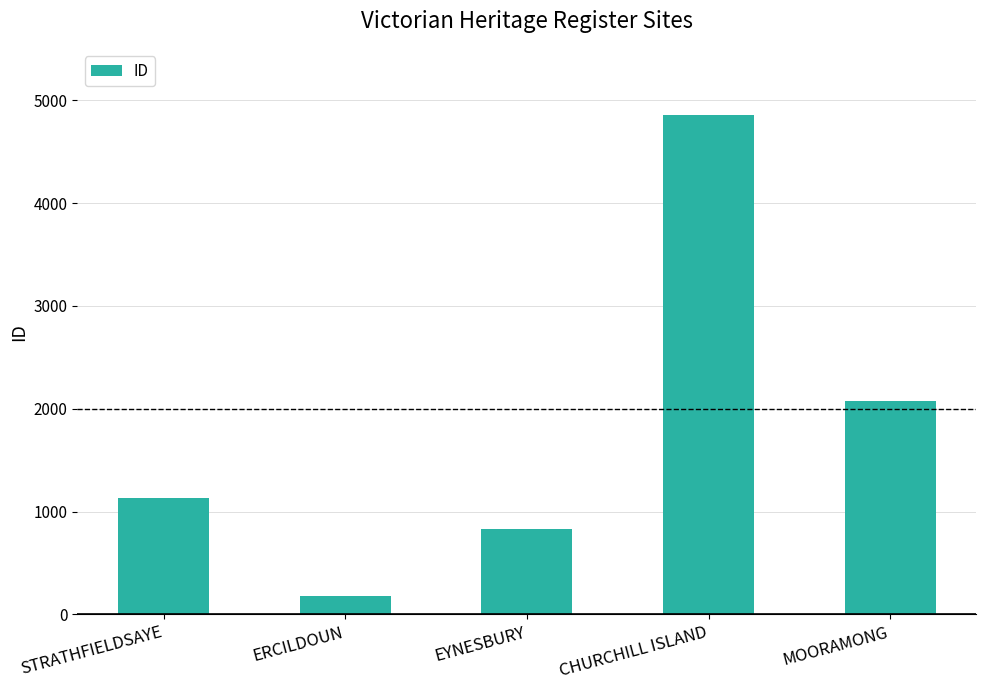

Reading left to right, list all the values displayed in this chart.

1128	184	833	4852	2071